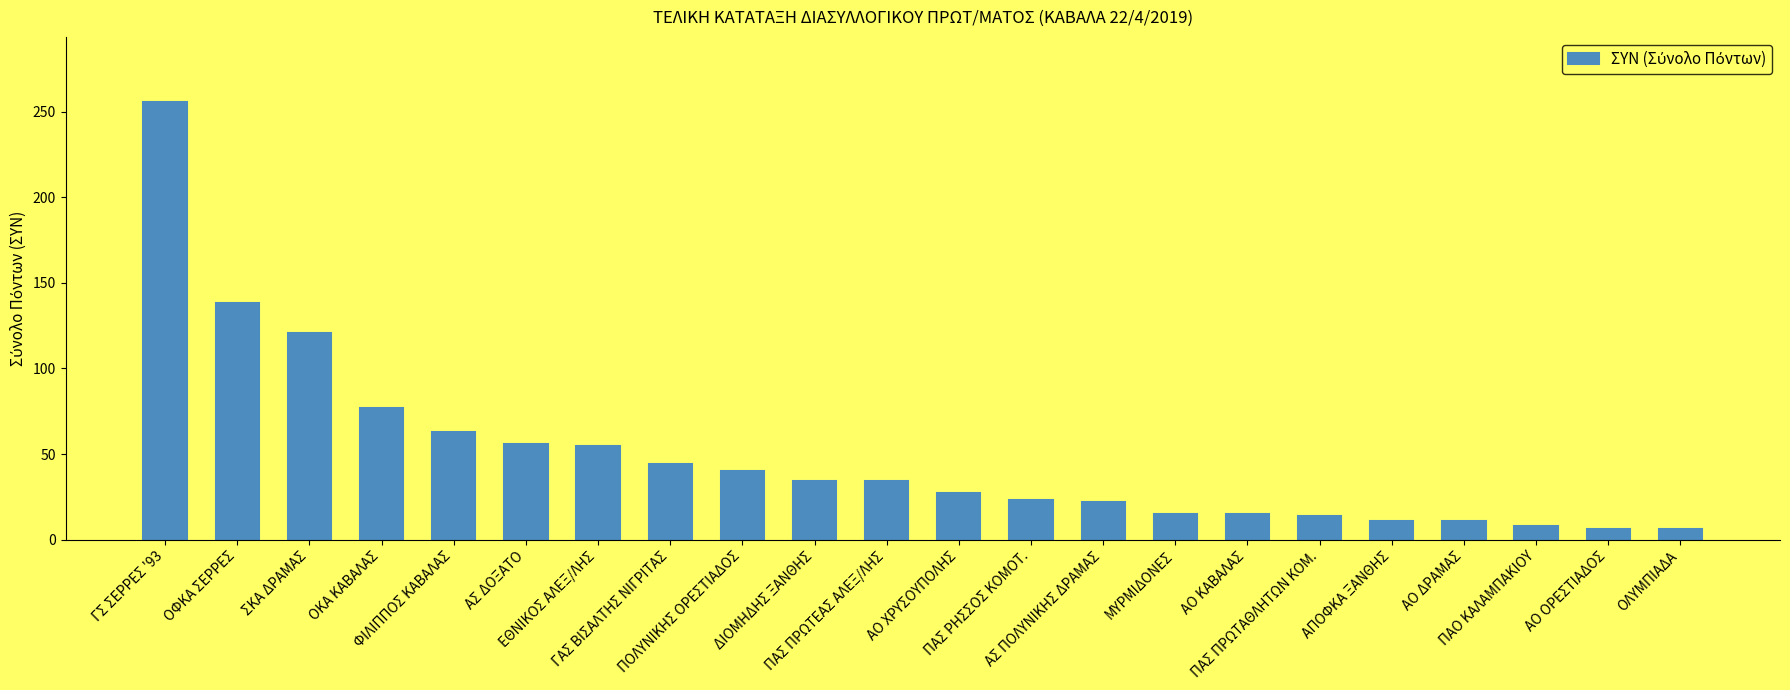

How many data points does each series have?

22